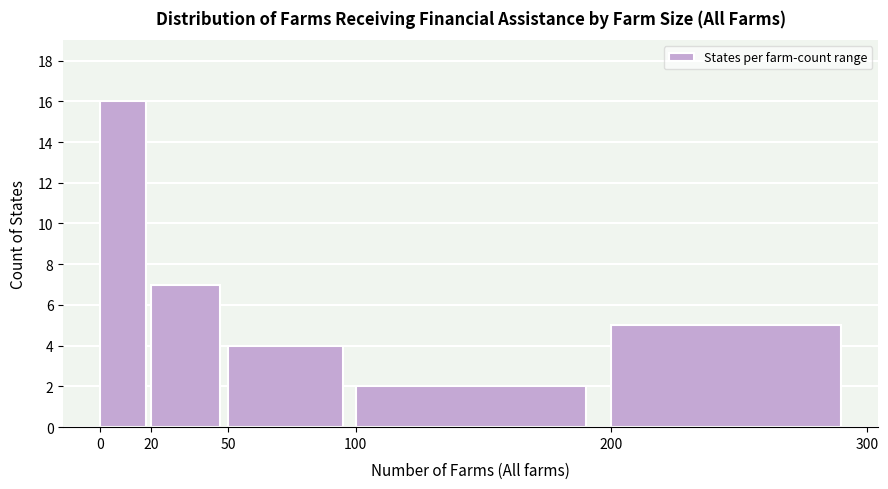

What is the height of the bar covering 0 to 20 on the x-axis? The values are not printed on the chart, so give them approximately, as read against the axis.

16